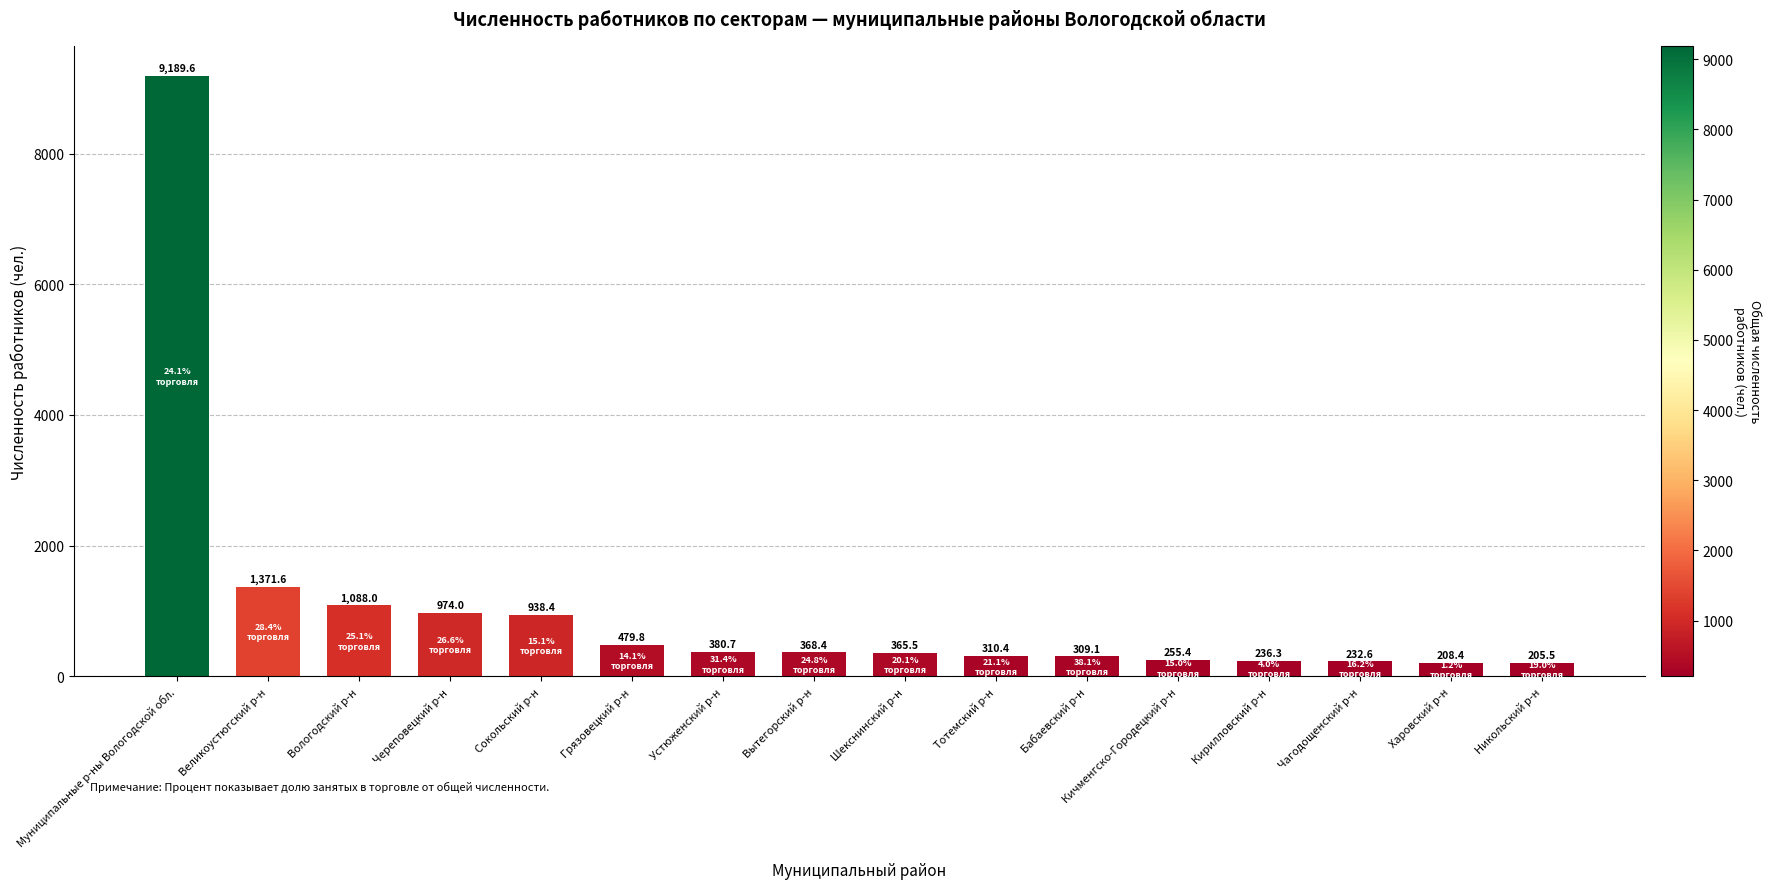

What is the change in value from Череповецкий р-н to Грязовецкий р-н?

-494.2